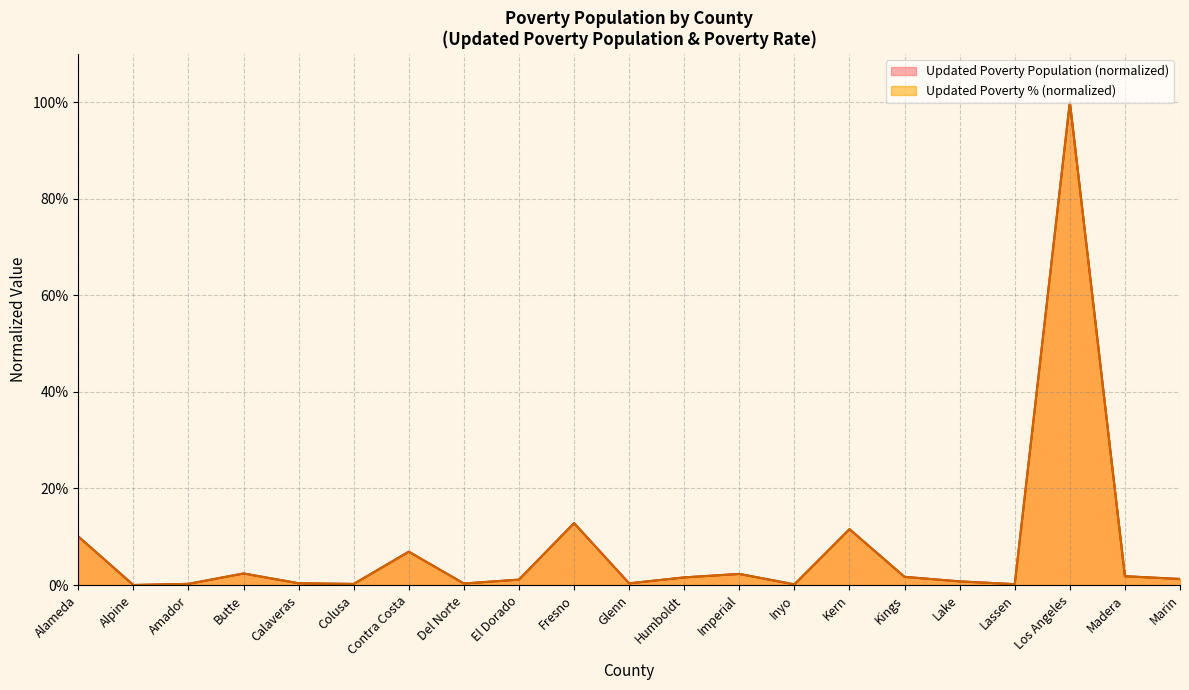

What is the average value of the Updated Poverty Population series?

0.1